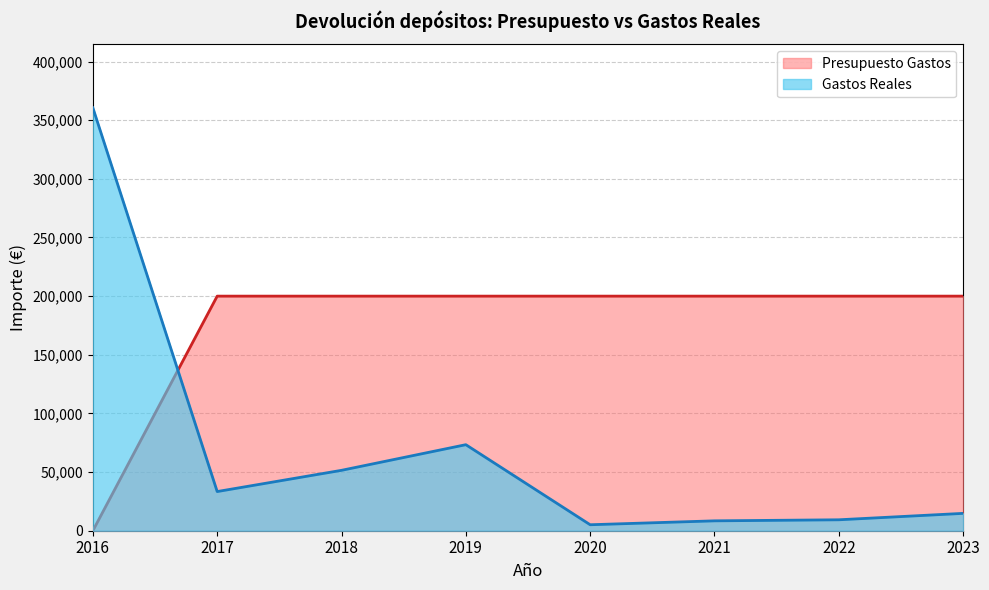

Is the value of Presupuesto Gastos at 2023 greater than the value of Gastos Reales at 2021?

Yes